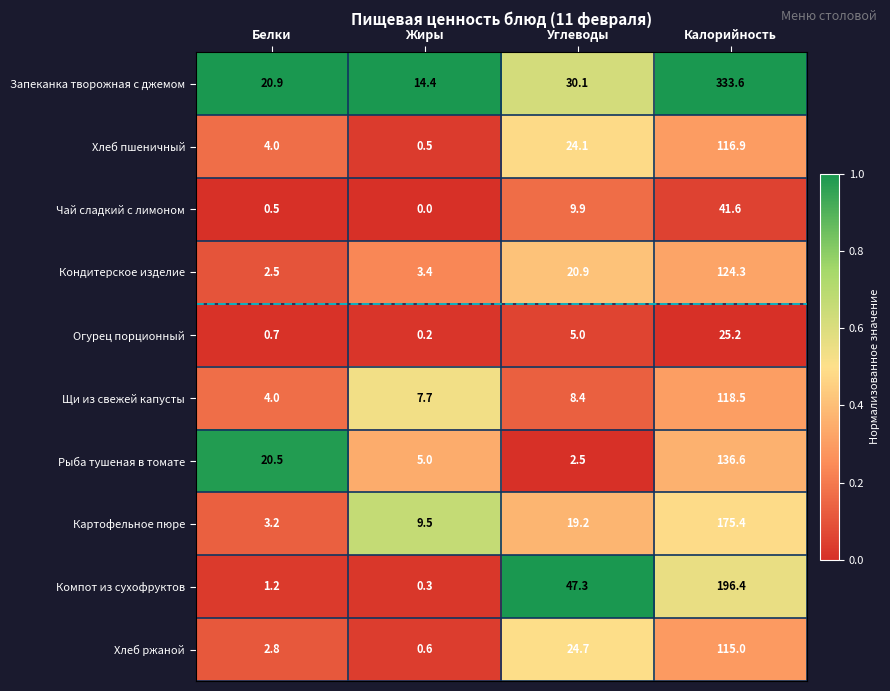

Which series changed the most between Жиры and Углеводы?

Компот из сухофруктов